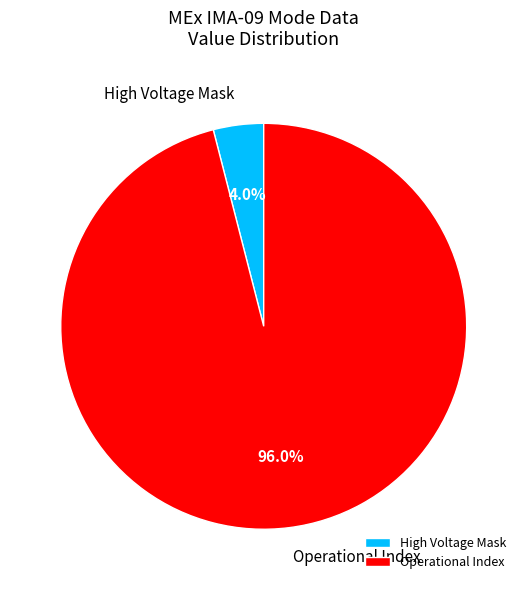

Rank the categories by value from lowest to highest.

High Voltage Mask, Operational Index